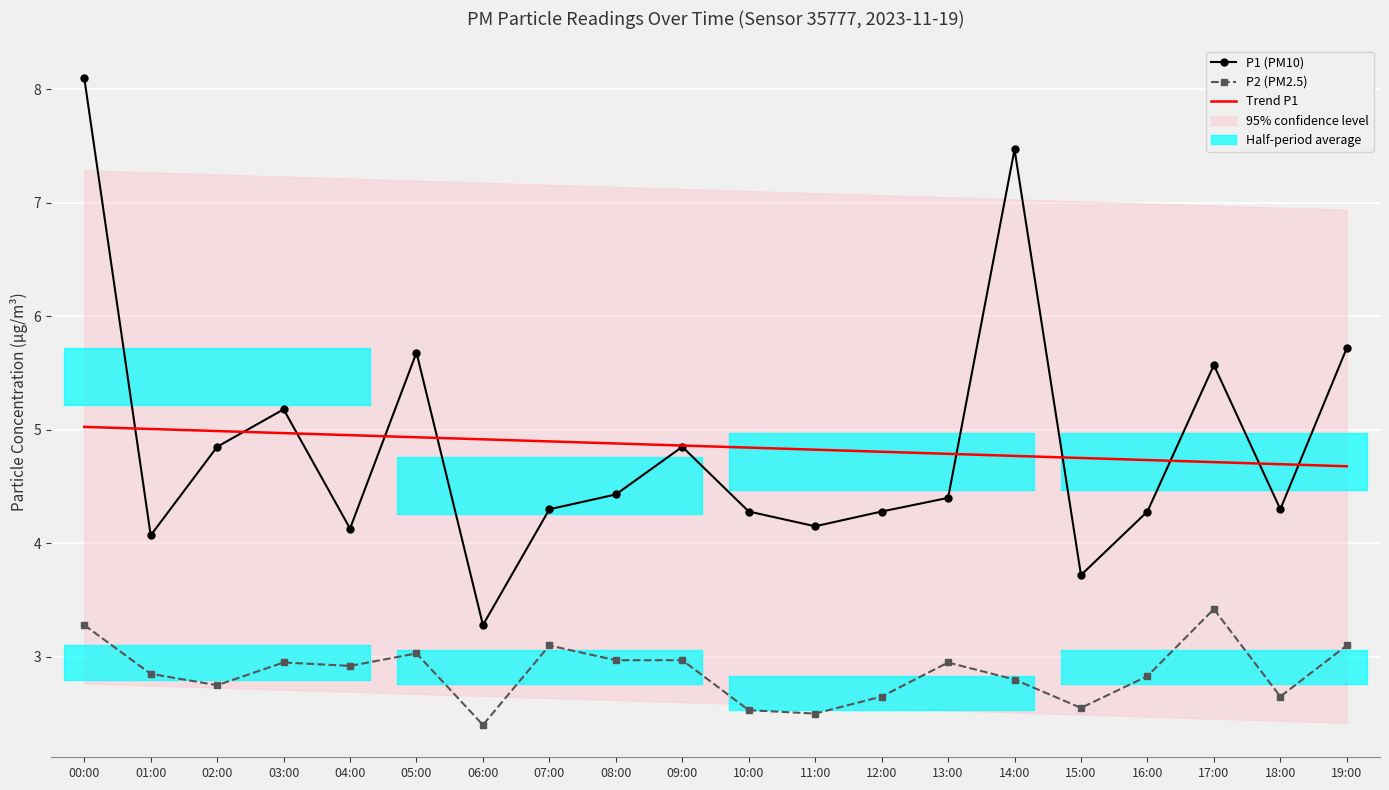

Which label corresponds to the largest value in the chart?

00:00